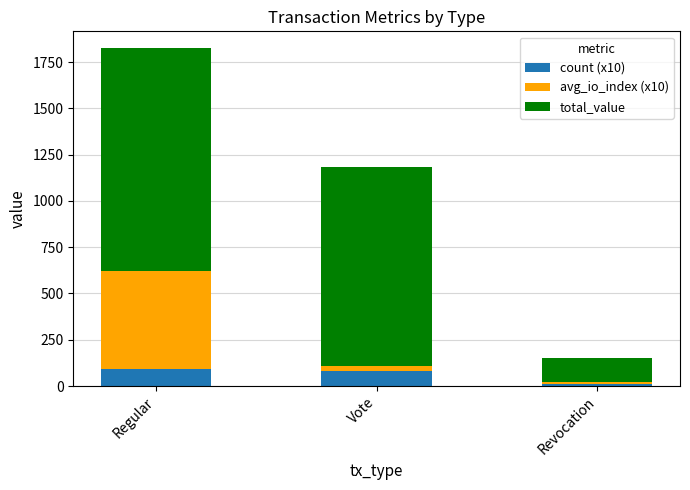

Reading right to left, what are the values for count (x10)?

10.0	80.0	90.0